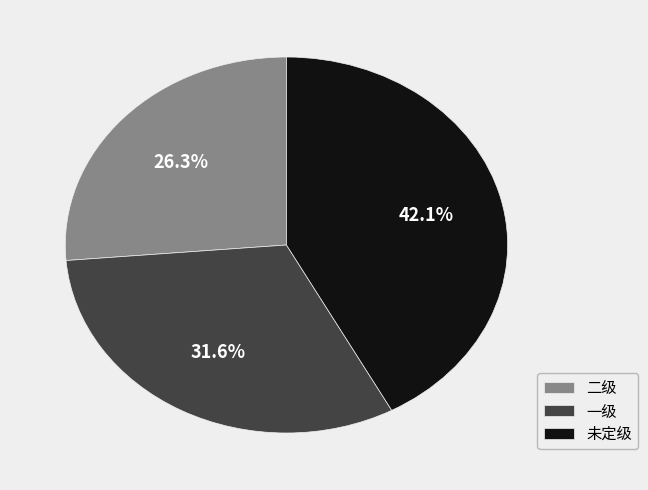

To the nearest percent, what is the average slice percentage?

33%